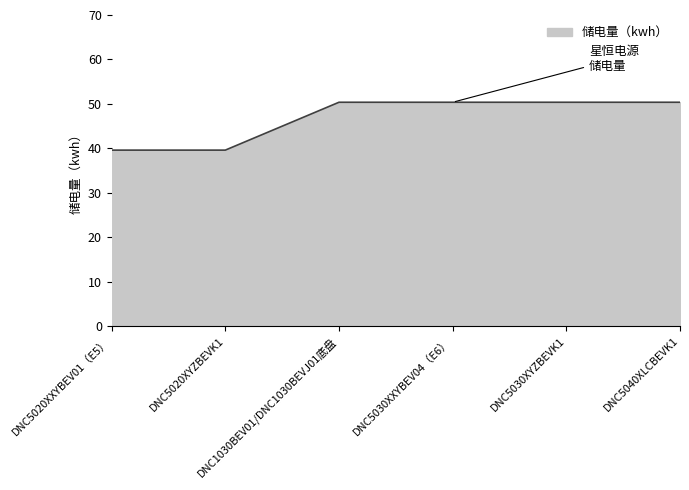

What is the average value?

46.8